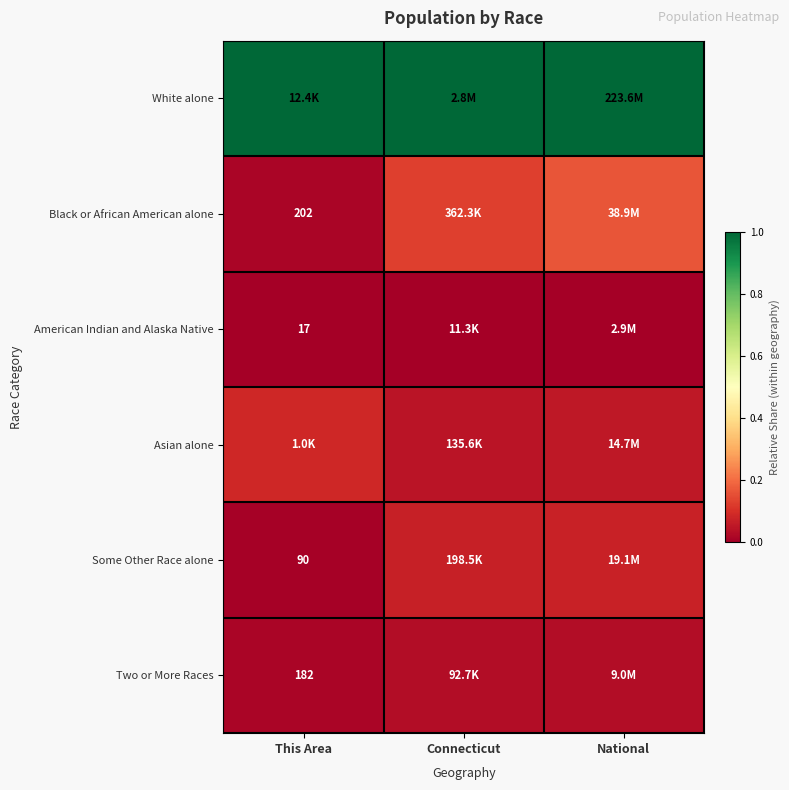

At which label is American Indian and Alaska Native closest to 0?

This Area